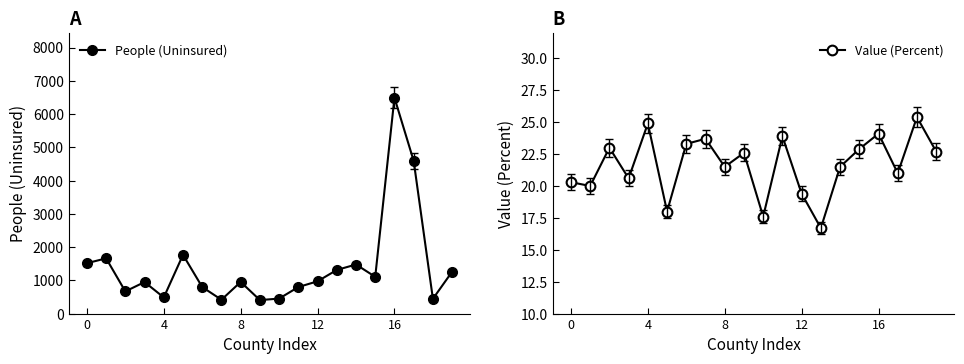

What is the average value of the People (Uninsured) series?

1426